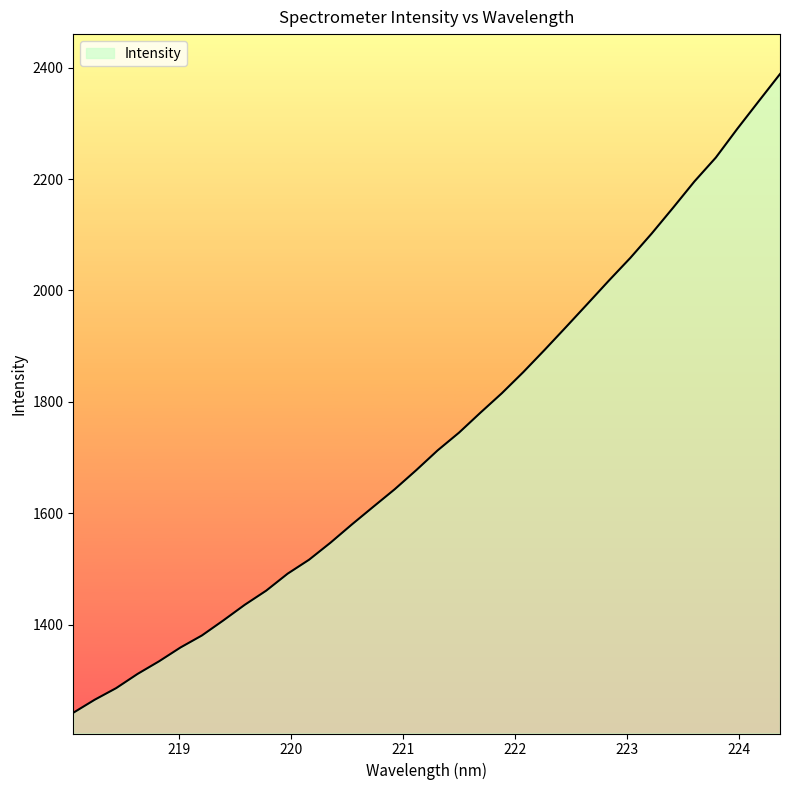

What is the maximum value shown in the chart?

2388.5